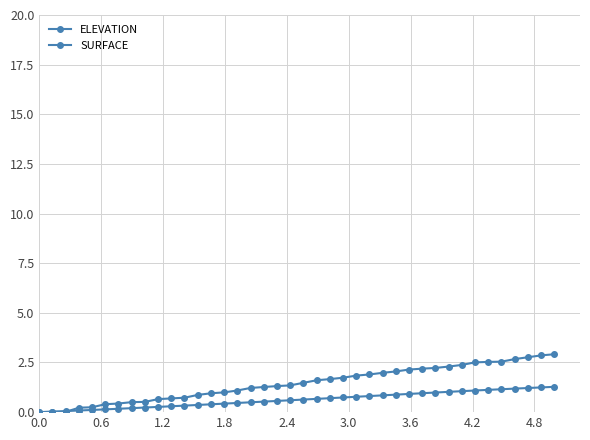

True or false: SURFACE has more than 0 points higher than both neighbors.

False